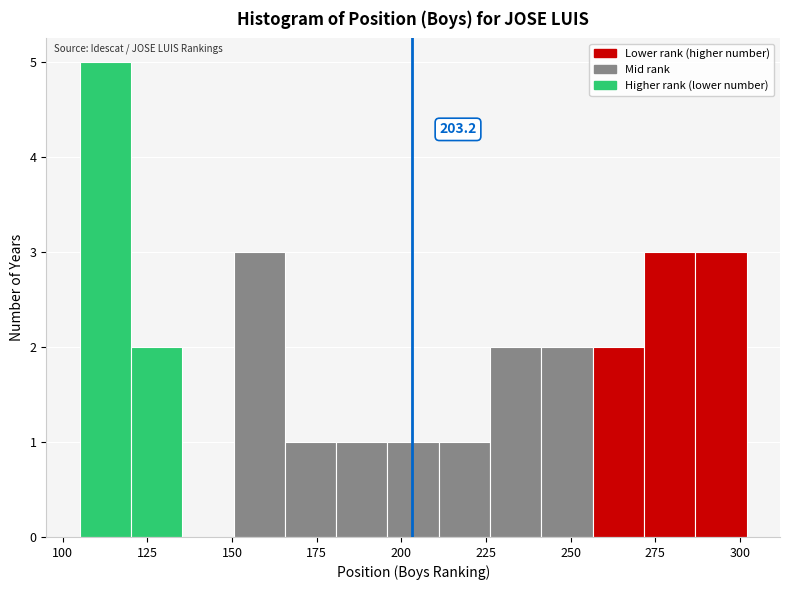

Around what value on the x-axis is the tallest bar? Give the approximate position of its centre, as read against the axis.

115